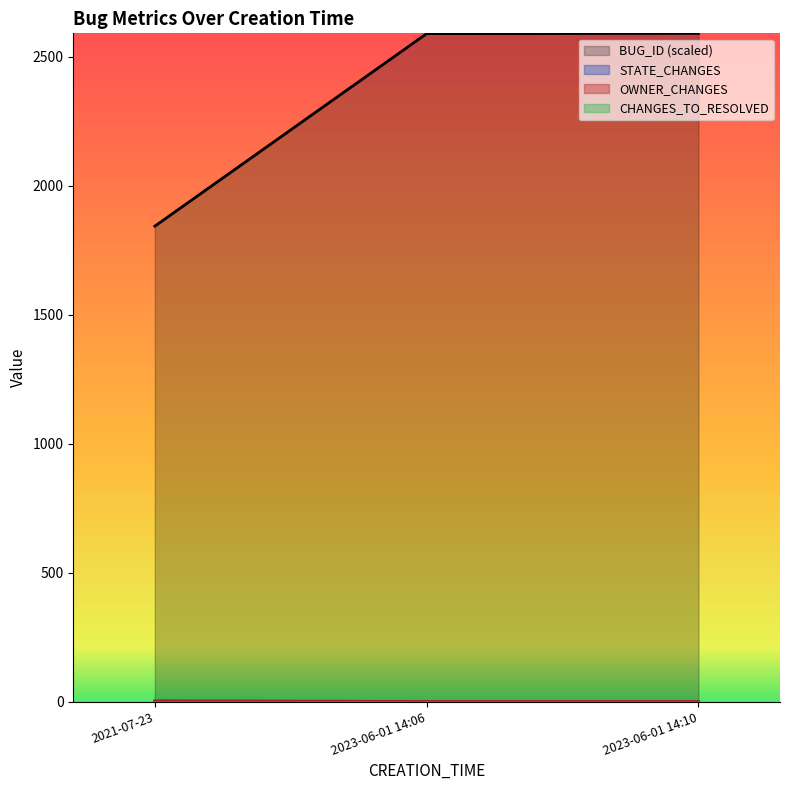

Which series changed the most between 2023-06-01 14:06 and 2023-06-01 14:10?

BUG_ID